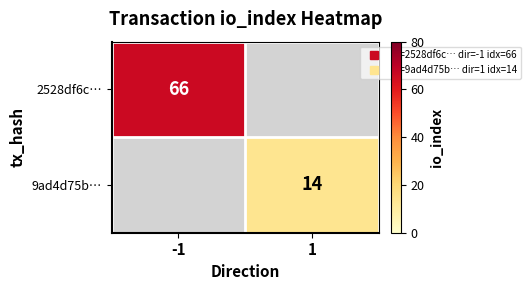

List the labels in order of 2528df6c… value, largest first.

-1, 1